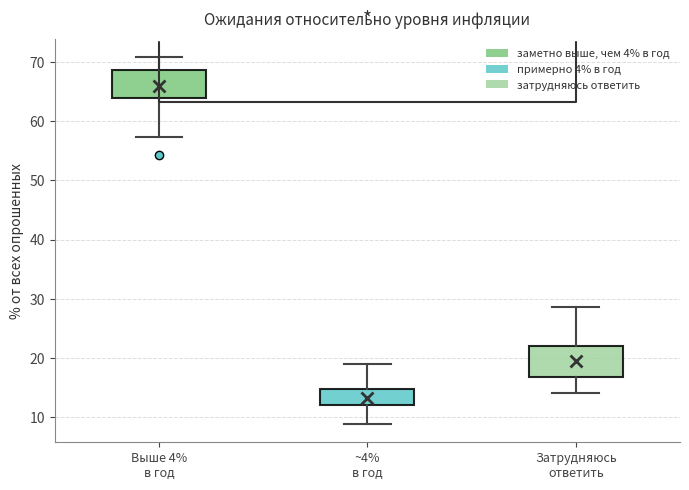

Where does the median line of the box for ~4% в год sit on the y-axis? The values are not printed on the chart, so give them approximately, as read against the axis.

13